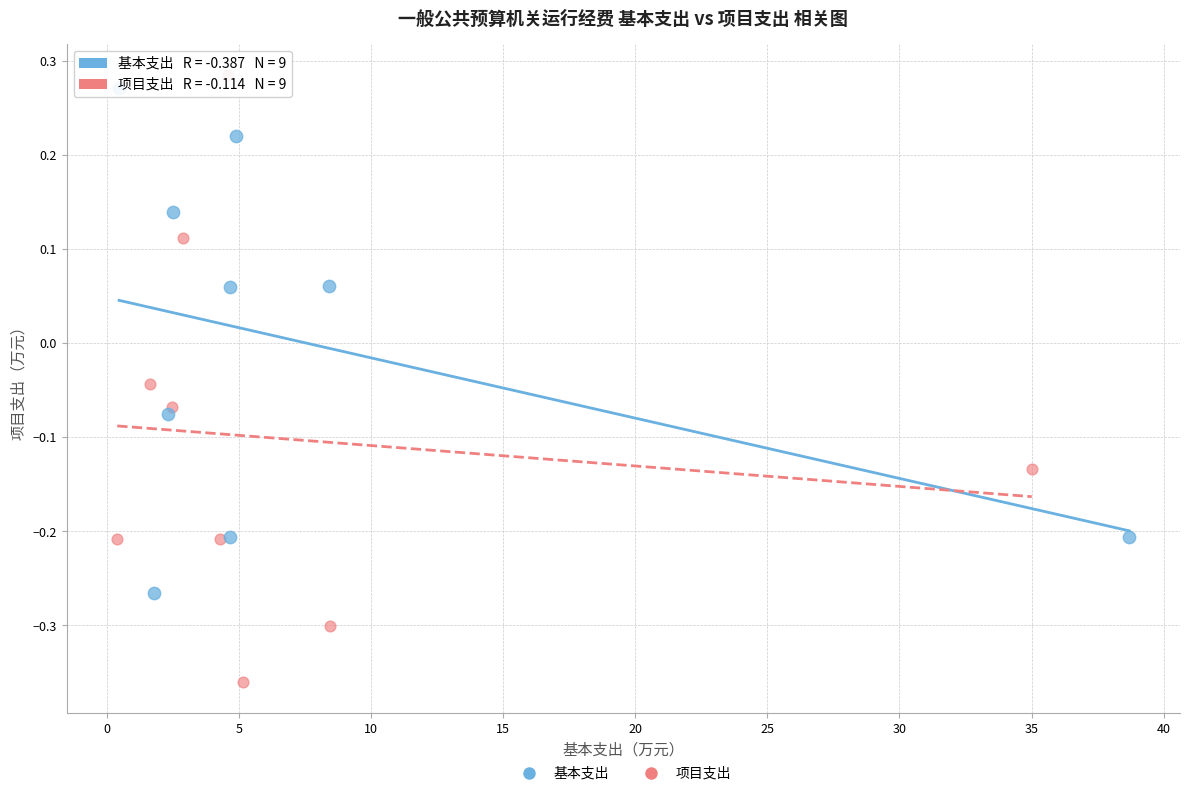

Which series reaches the minimum Y coordinate?

项目支出